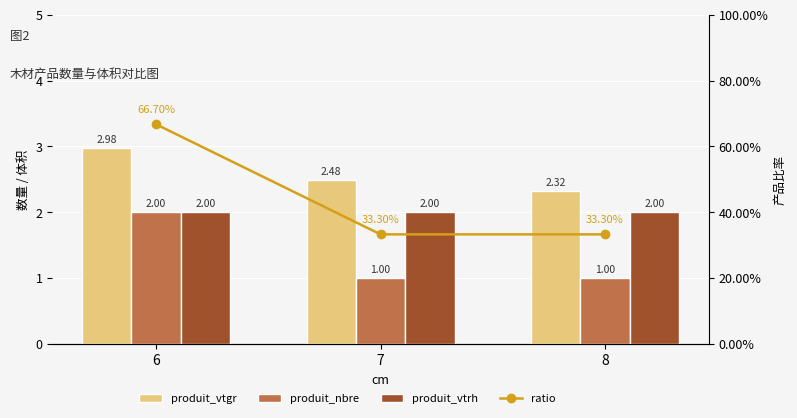

What is the average value of the produit_vtgr series?

2.6